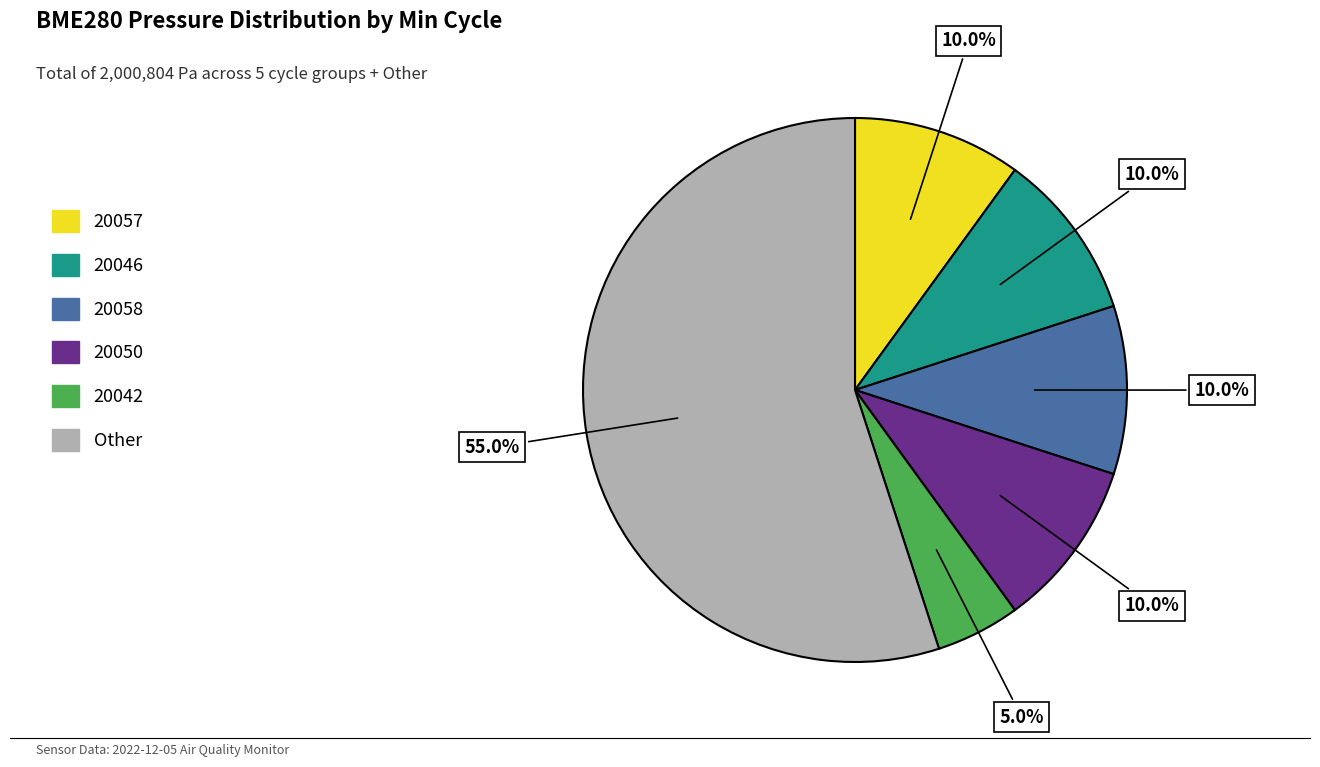

What is the ratio of the value at 20050 to the value at 20057?

1.0